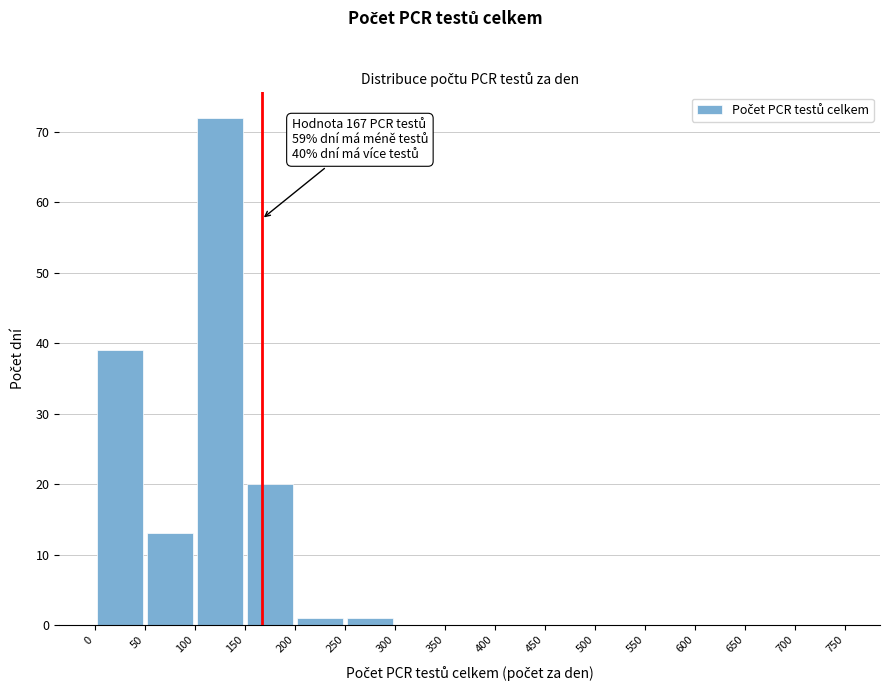

Over which range of the x-axis is the bar tallest?

100 to 150